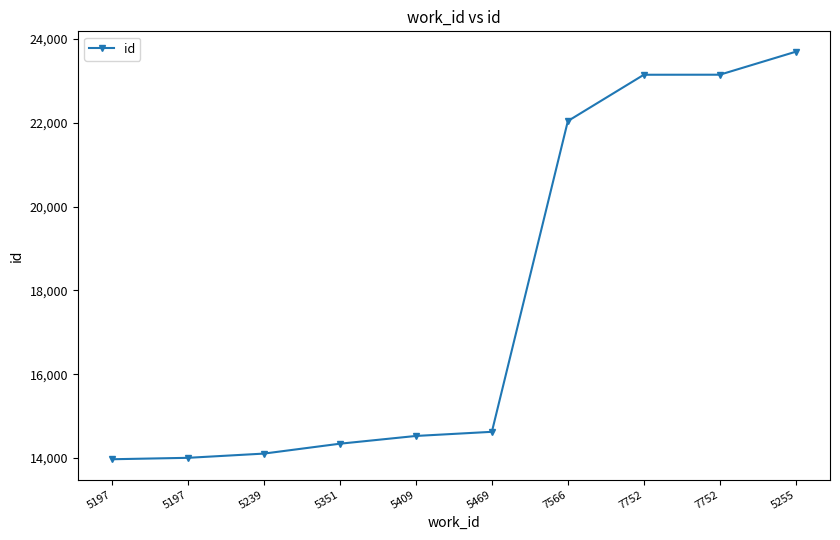

How many lines are shown in the chart?

1